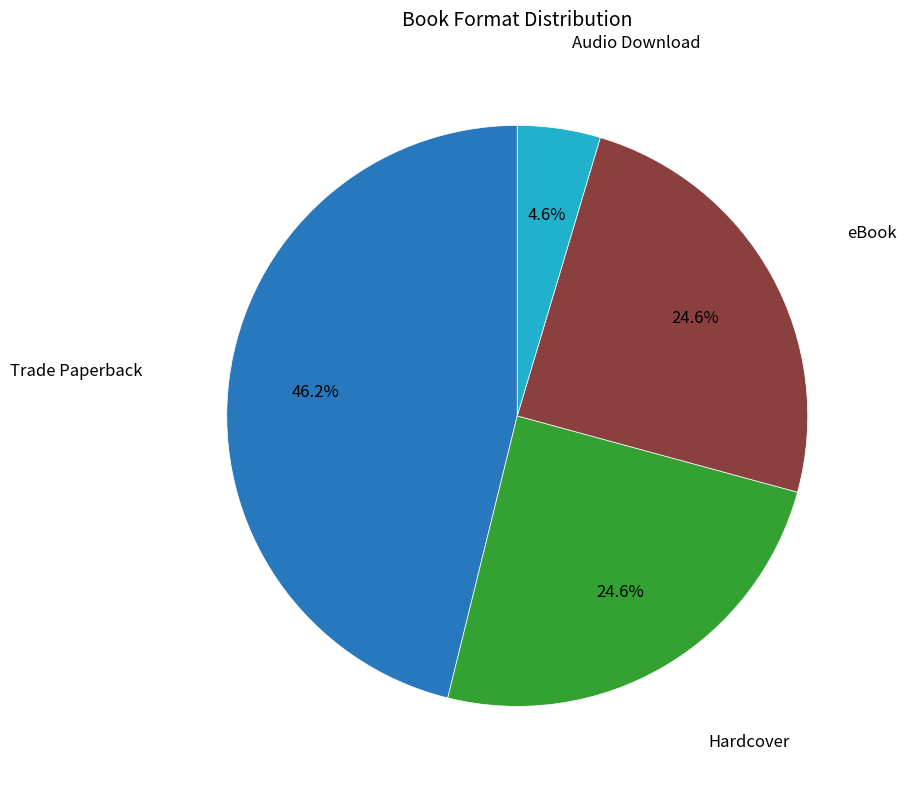

Does any single category account for the majority?

No